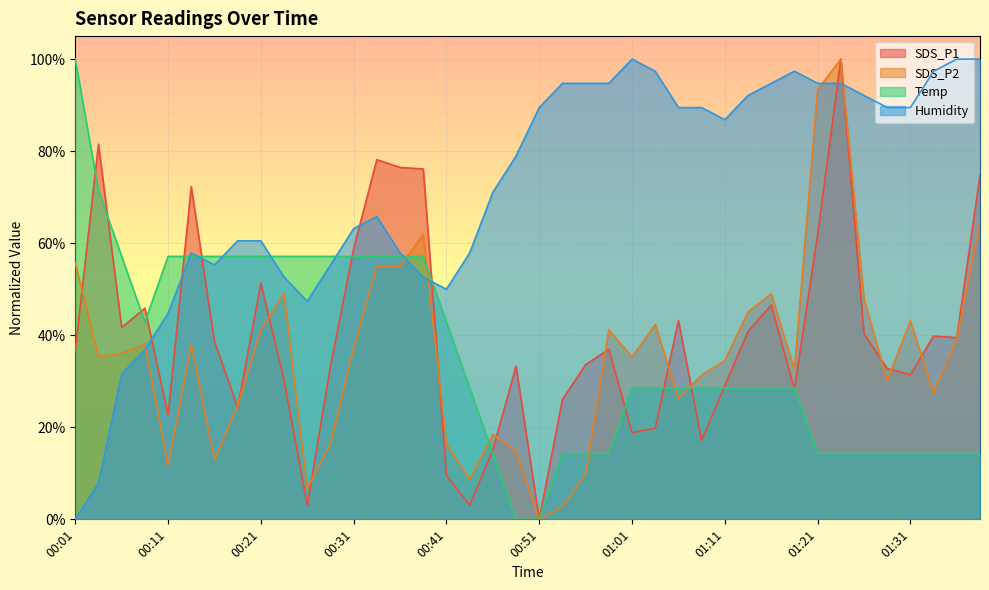

How many positive values does the SDS_P2 series have?

39